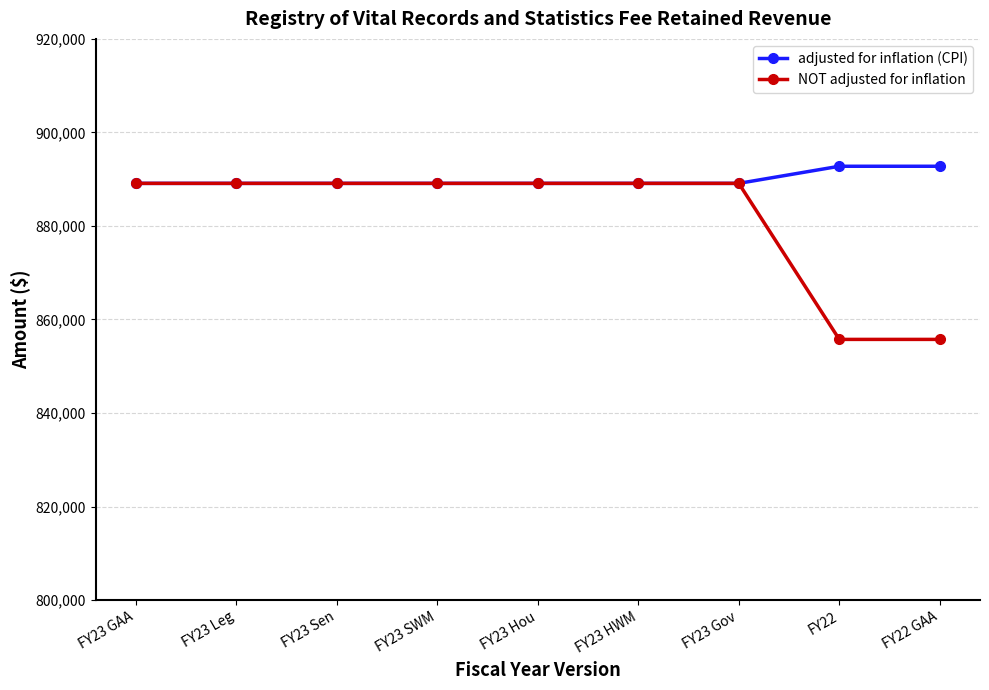

How many data points in adjusted for inflation (CPI) are above 889107?

2